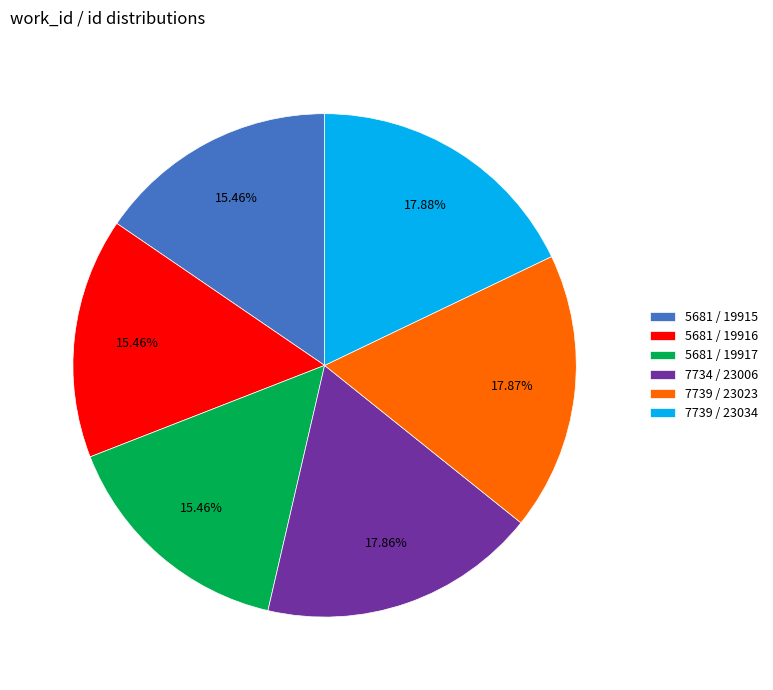

Between 7734 / 23006 and 5681 / 19916, which is larger?

7734 / 23006